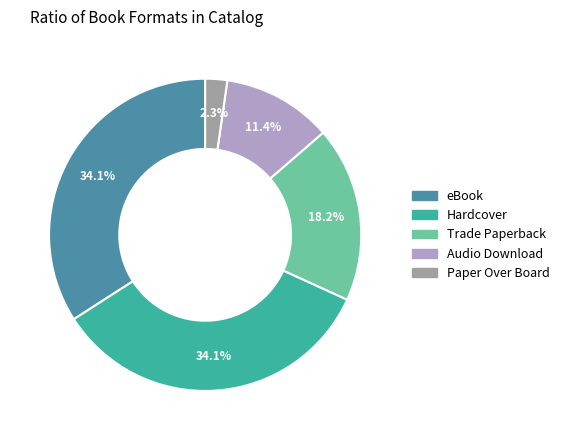

What percentage is the eBook slice, to the nearest percent?

34%